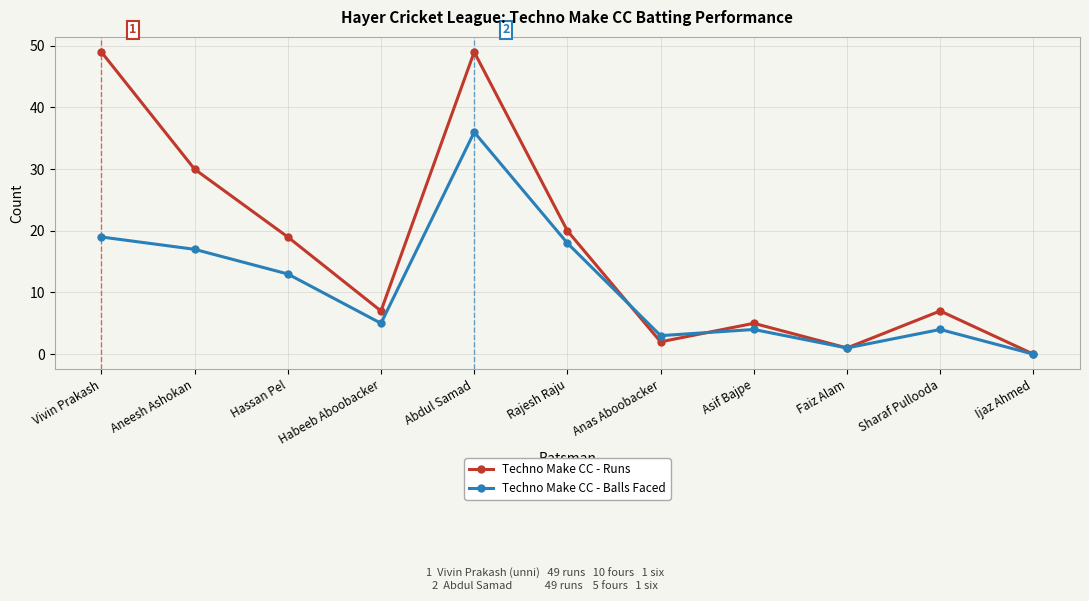

How many lines are shown in the chart?

2